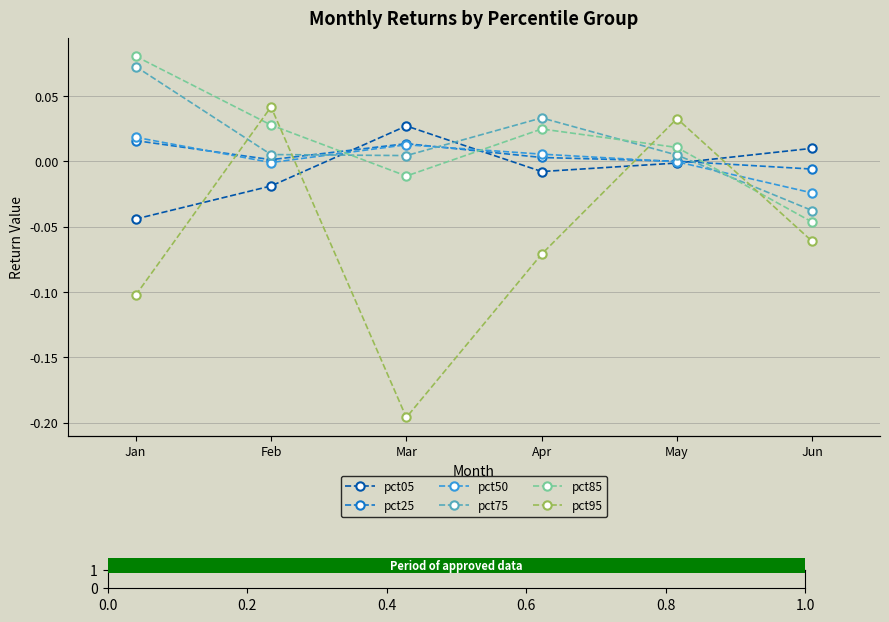

How many times do pct95 and pct50 cross each other?

4